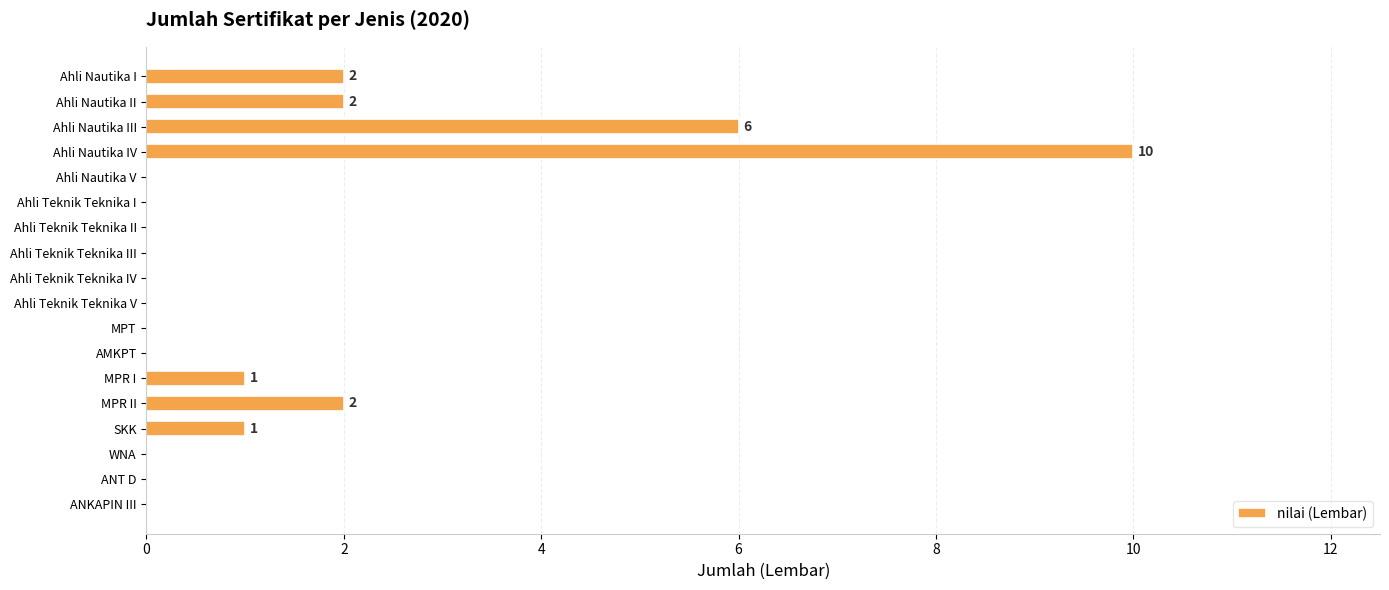

How many data points does each series have?

18